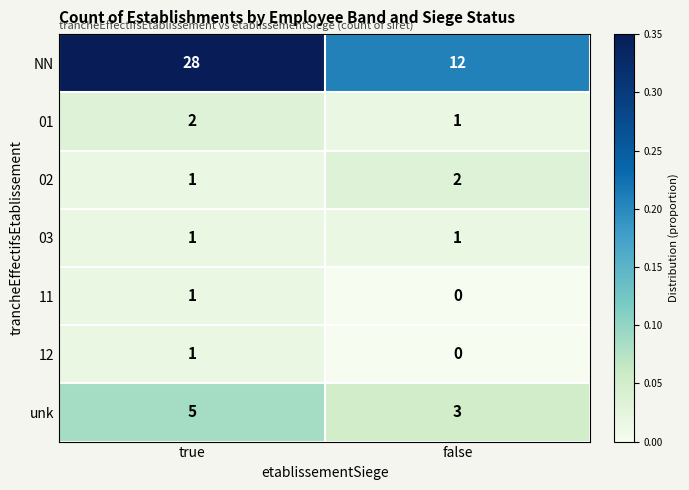

Reading right to left, extract all data points from this chart.

NN: 12	28
01: 1	2
02: 2	1
03: 1	1
11: 0	1
12: 0	1
unk: 3	5